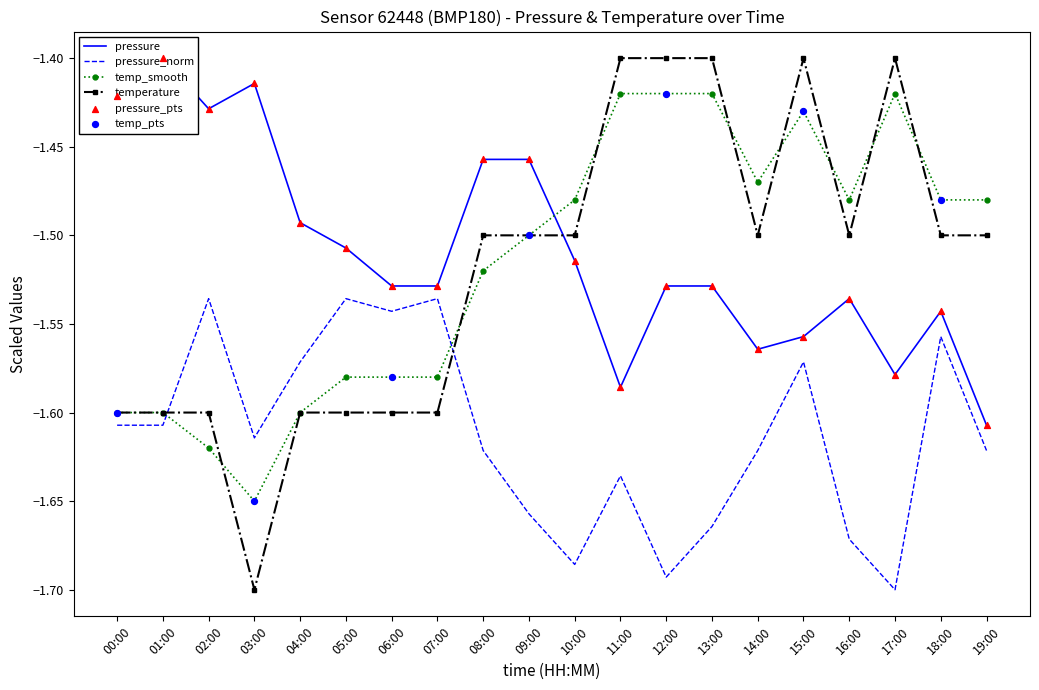

The temperature series shows -1.5 at 16:00. True or false?

True